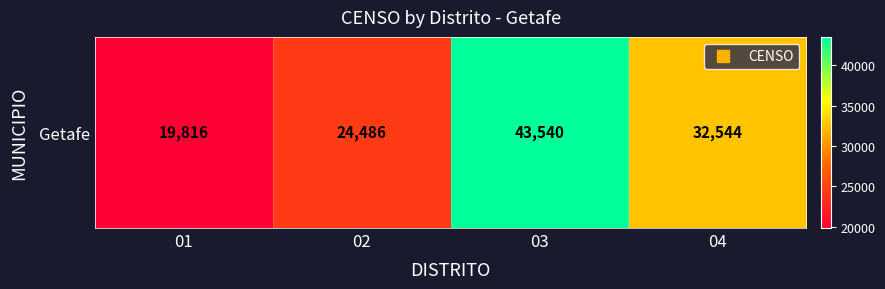

What is the difference between the values at 04 and 02?

8058